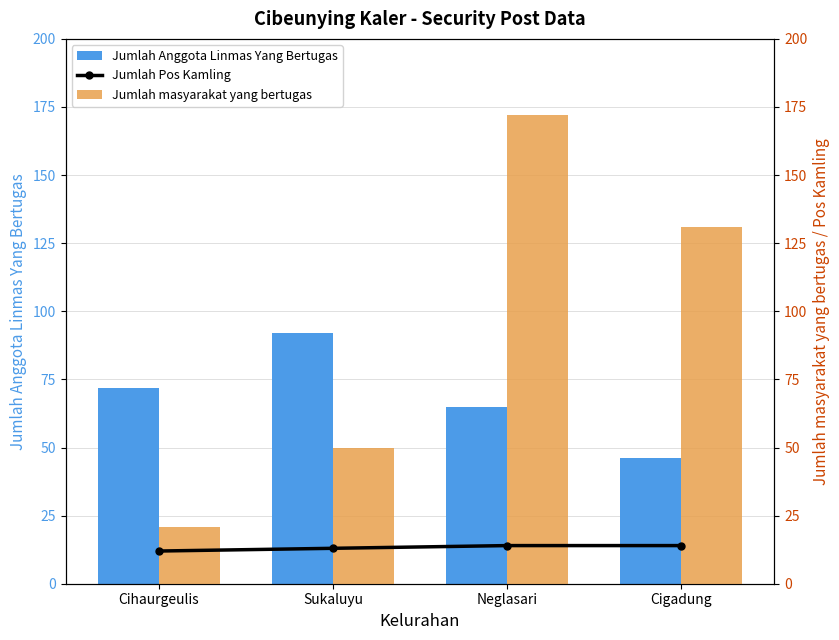

What is the difference between the maximum and minimum values in the Jumlah Anggota Linmas Yang Bertugas series?

46